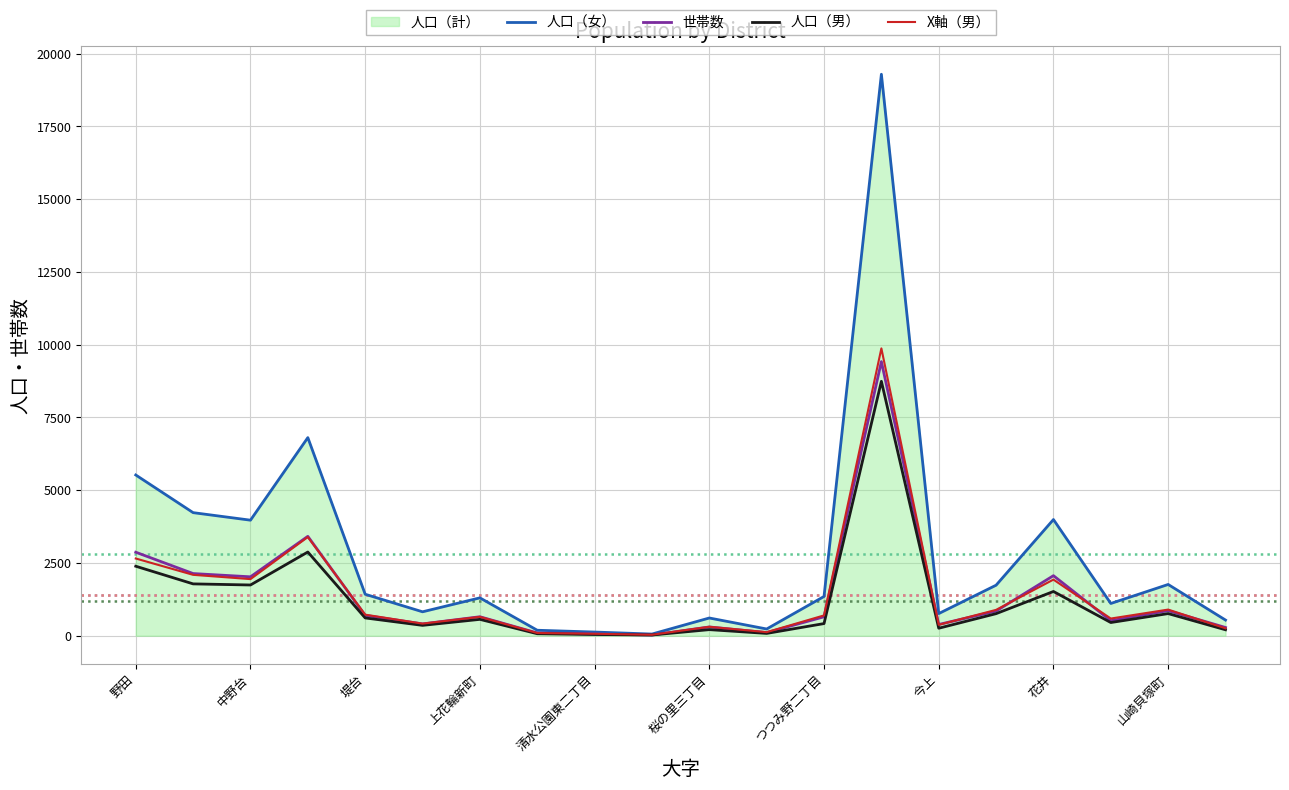

How many lines are shown in the chart?

4